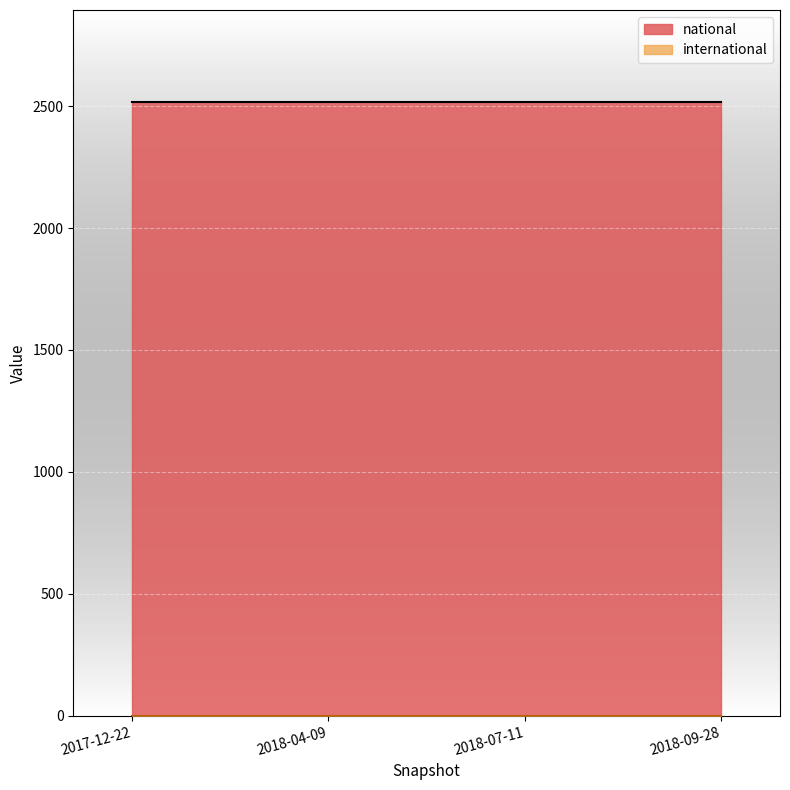

Rank the series by their average value, from lowest to highest.

international, national